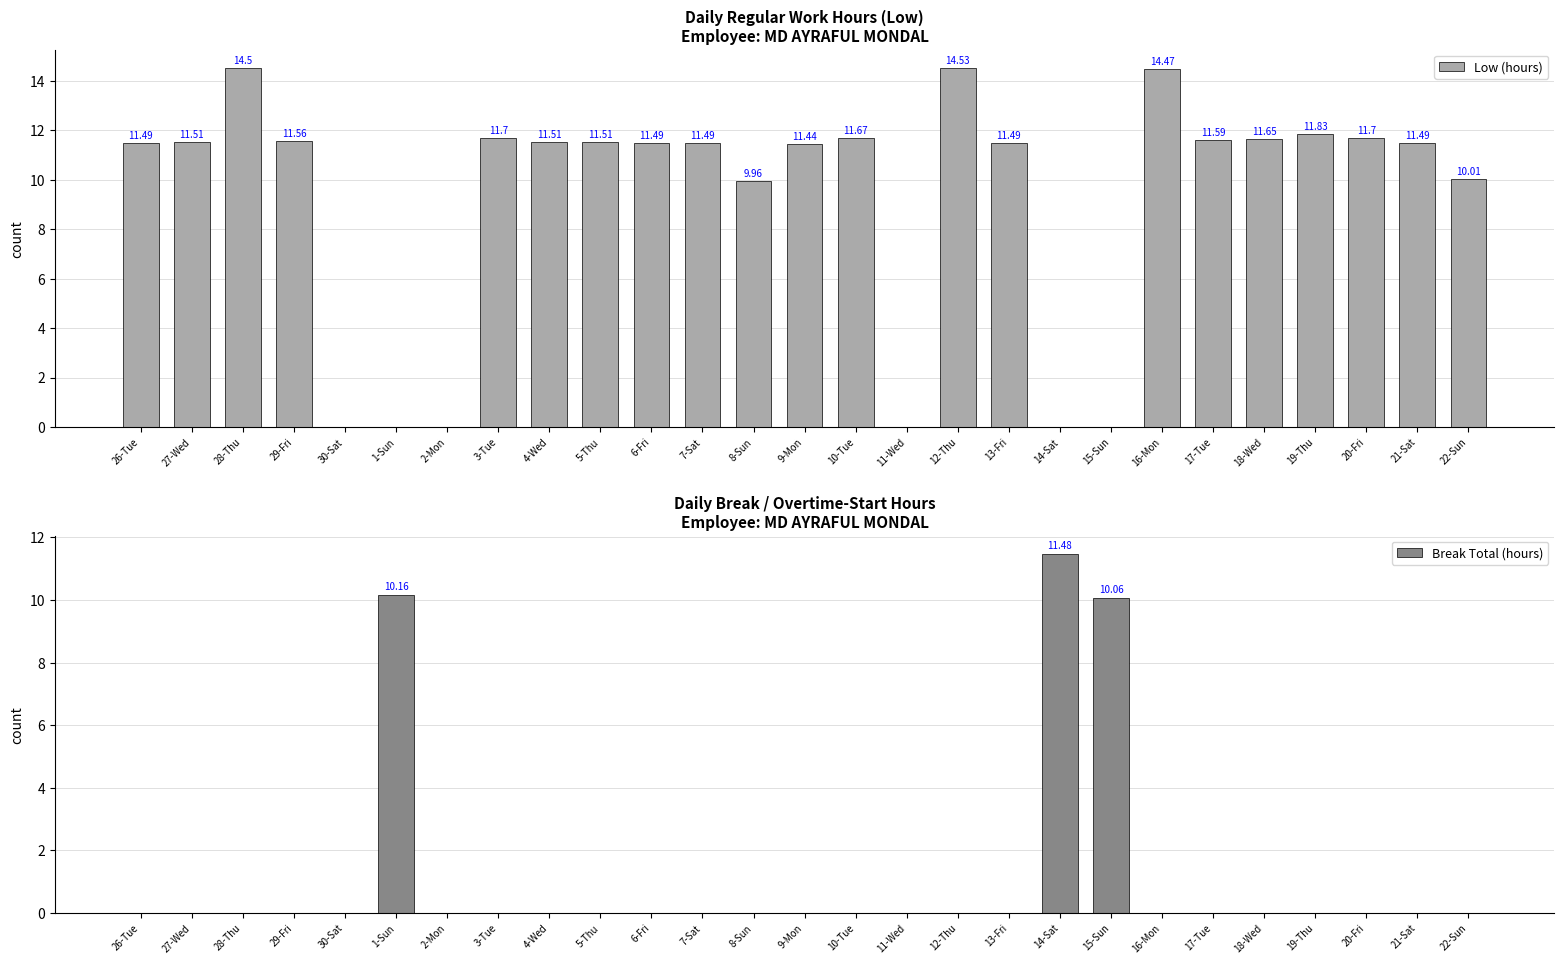

What position from the right is 15-Sun?

8